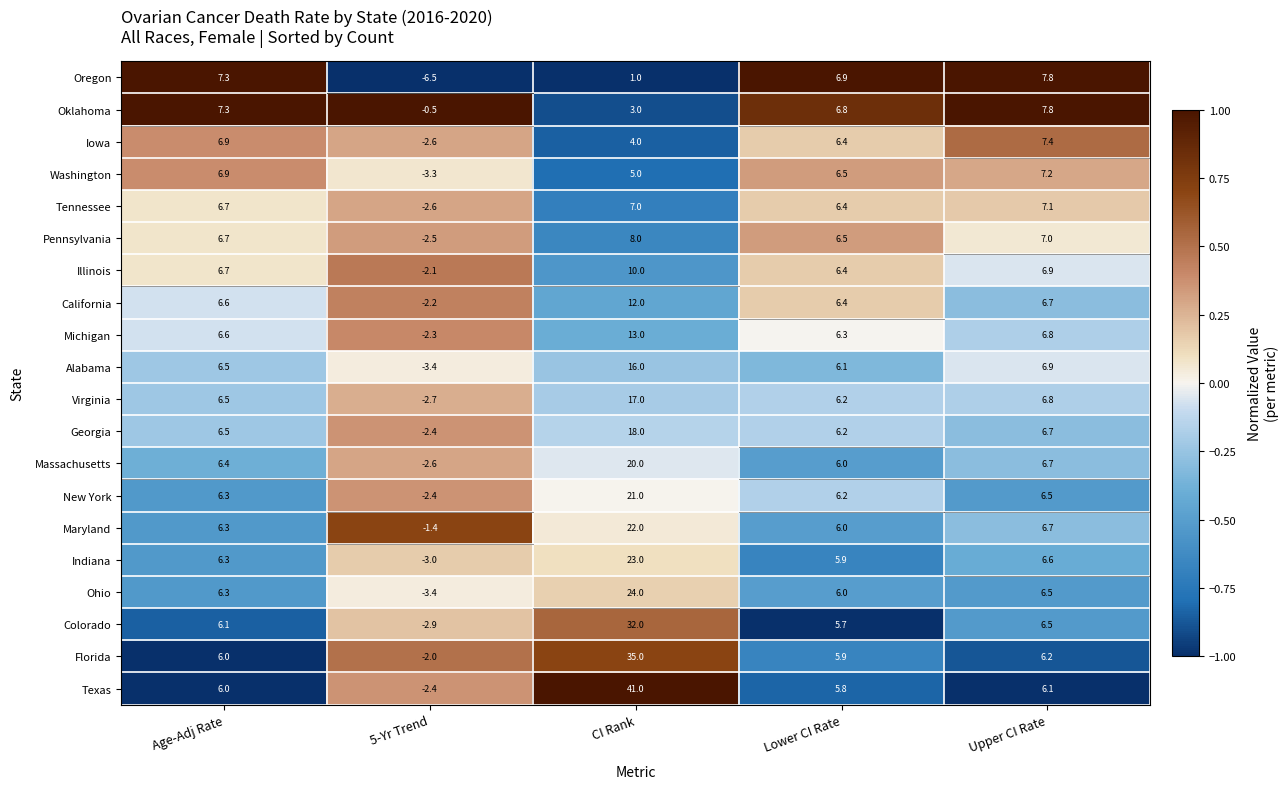

How many values in Colorado are below zero?

1